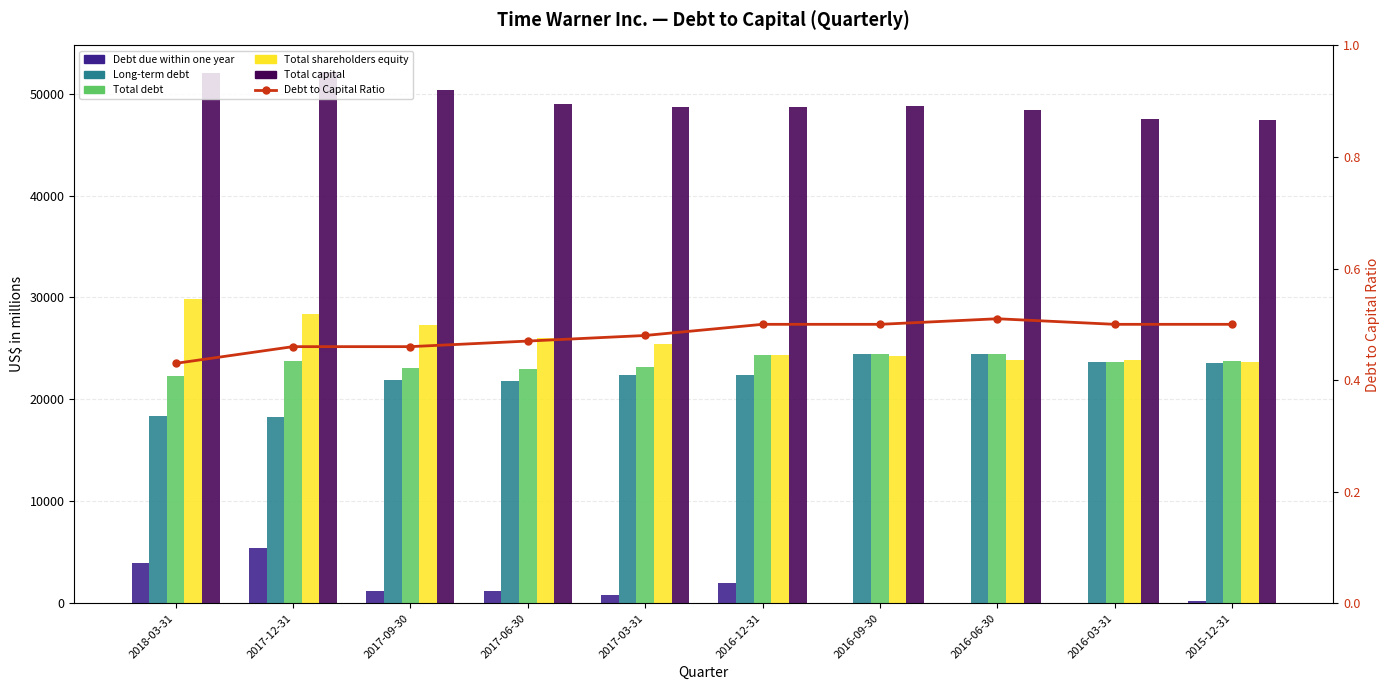

What is the difference between the Total debt values at 2017-12-31 and 2017-03-31?

534.0